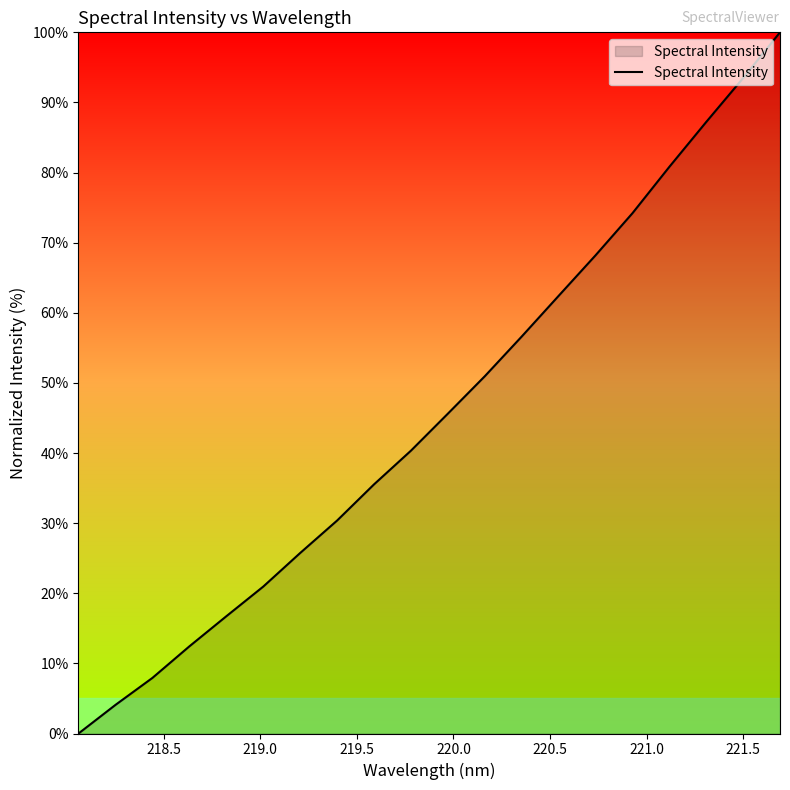

What is the greatest value displayed?

100.0